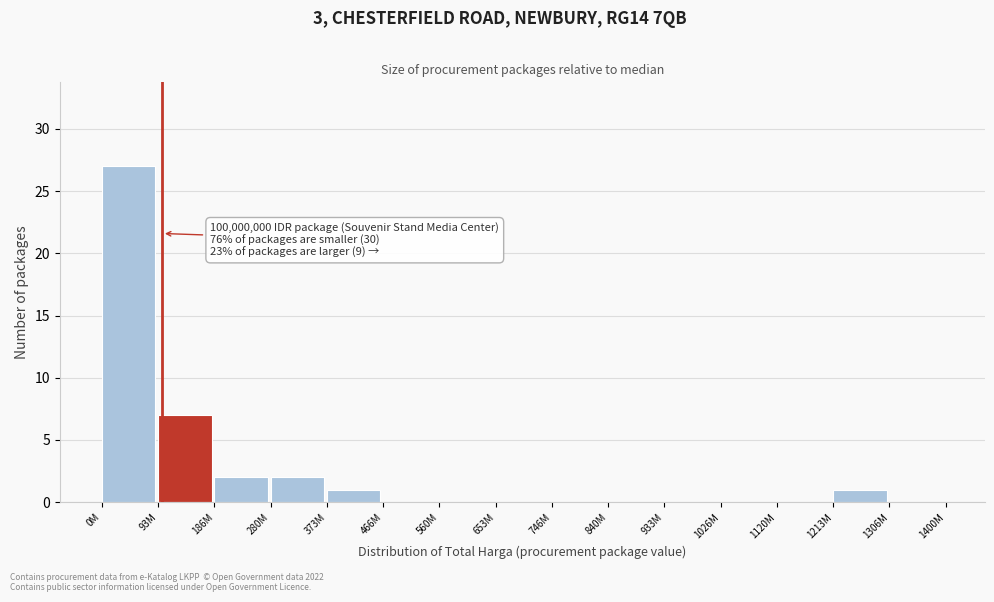

Reading left to right, list all the values displayed in this chart.

0M=27	93M=7	186M=2	280M=2	373M=1	466M=0	560M=0	653M=0	746M=0	840M=0	933M=0	1026M=0	1120M=0	1213M=1	1306M=0